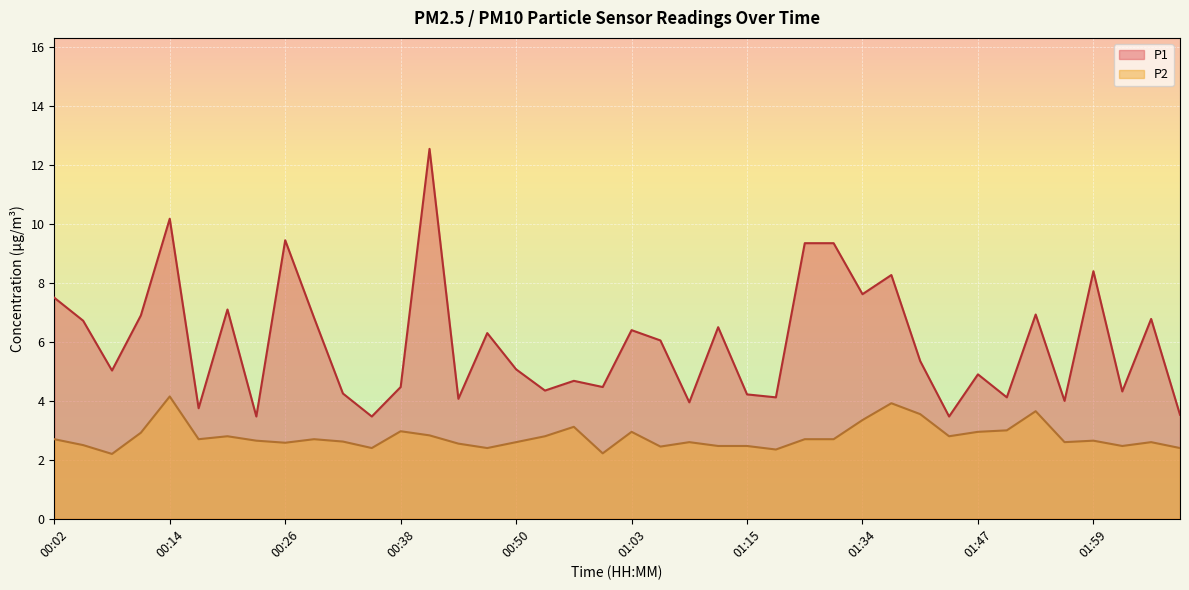

What is the minimum value for P2?

2.2